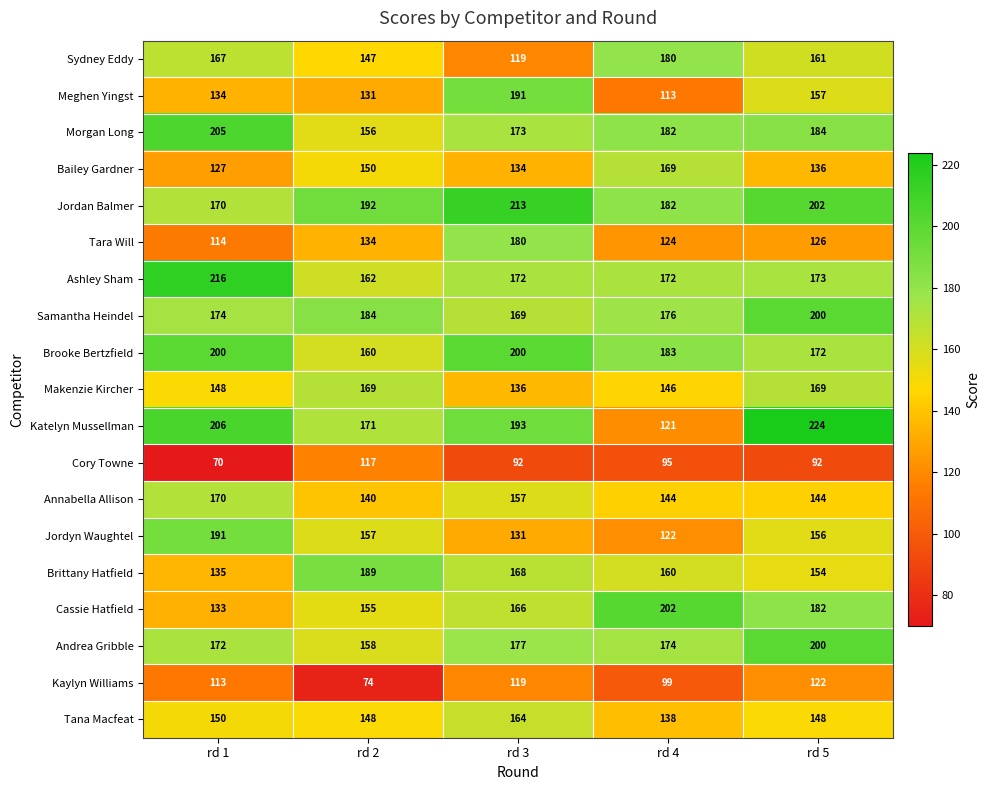

What is the difference between the maximum and second lowest values in the Cory Towne series?

25